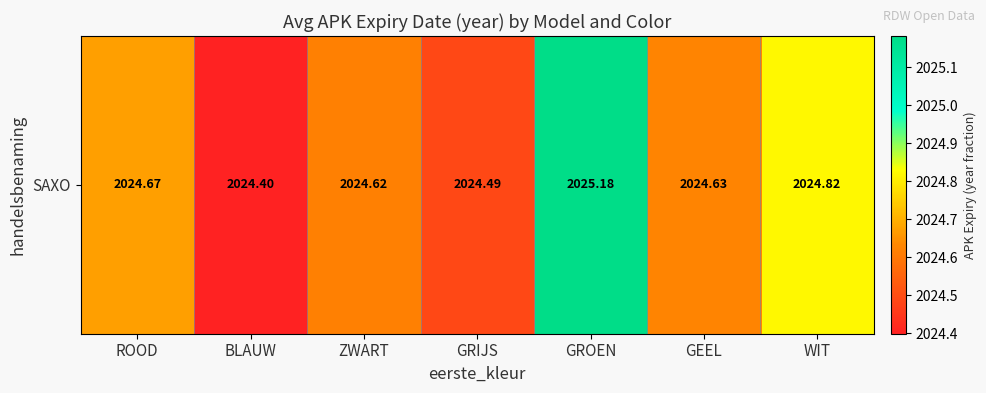

What is the sum of the values at ZWART and GEEL?

4049.2